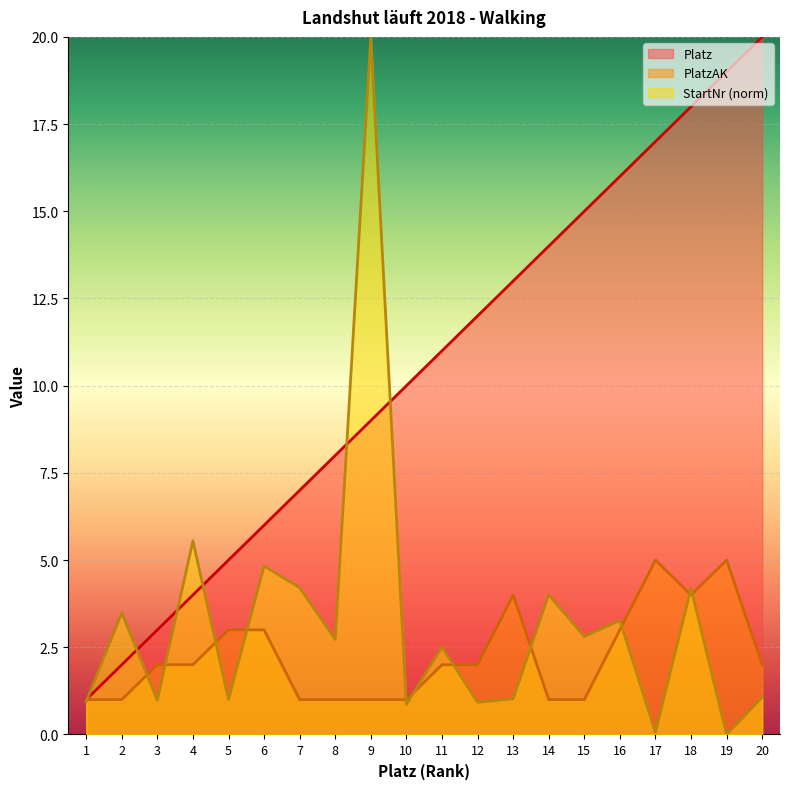

What is the difference between the highest and lowest values at 17?

16.9